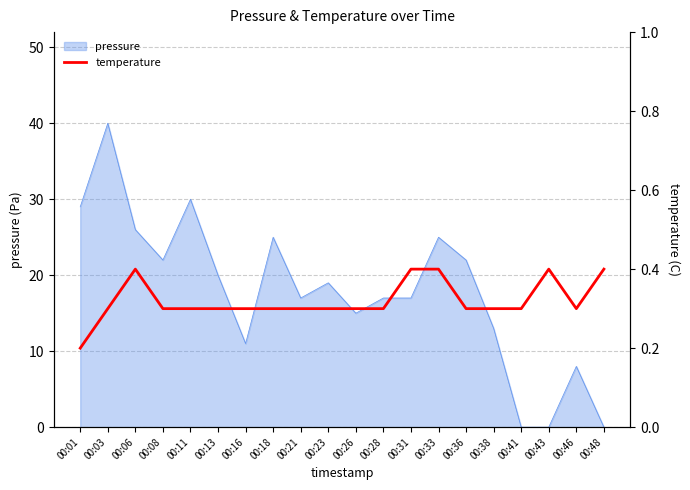

The chart shows a value of 0.3 at 00:18. True or false?

True